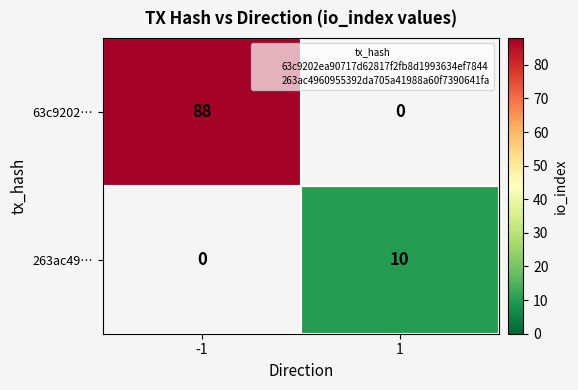

Which series has the widest spread of values?

63c9202…